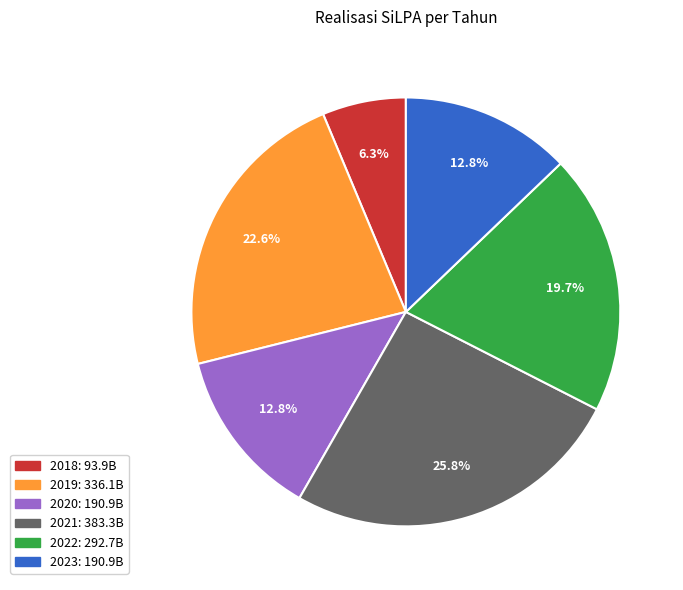

How many slices are in this pie chart?

6